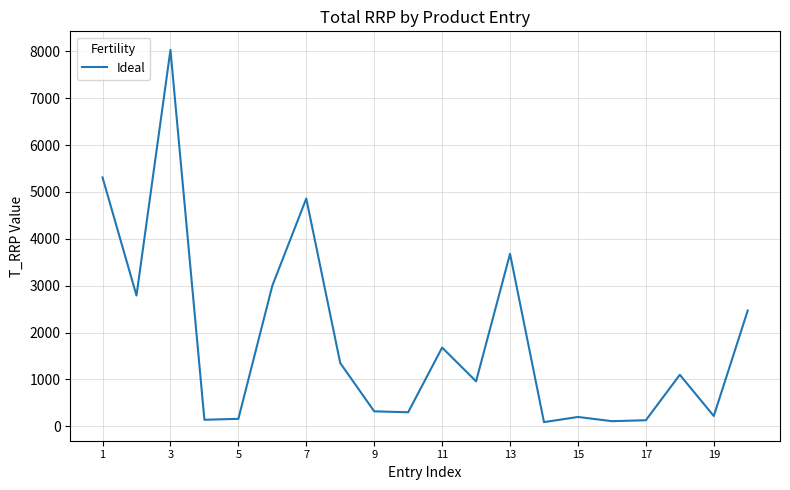

What is the difference between the maximum and minimum values?

7940